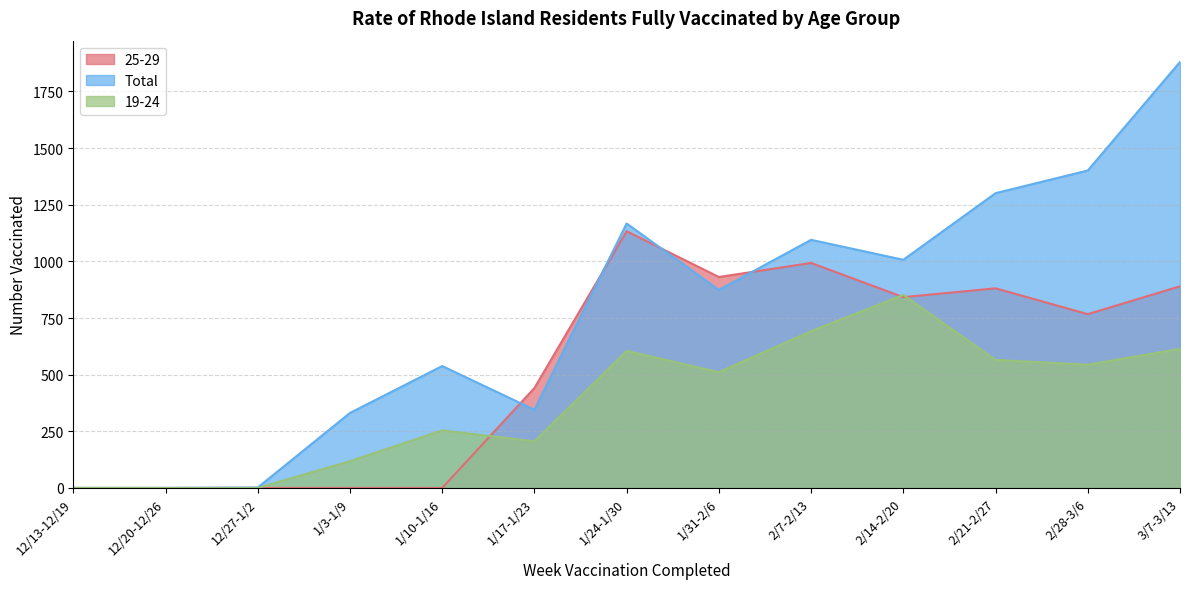

What is the maximum value shown in the chart?

1880